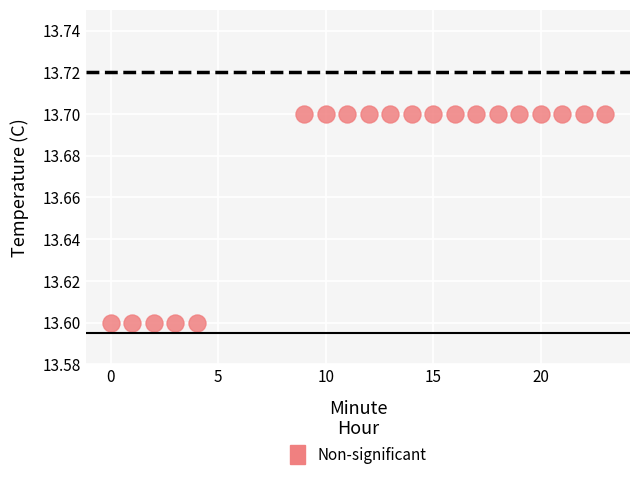

What is the range of X values (max minus min)?

23.0